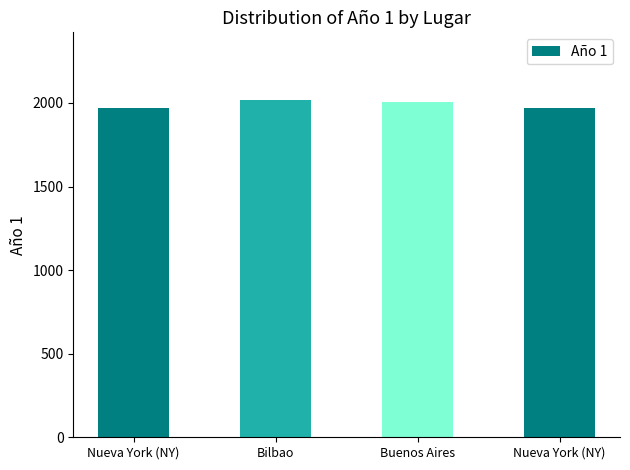

List the labels in order of value, smallest first.

Nueva York (NY), Nueva York (NY), Buenos Aires, Bilbao